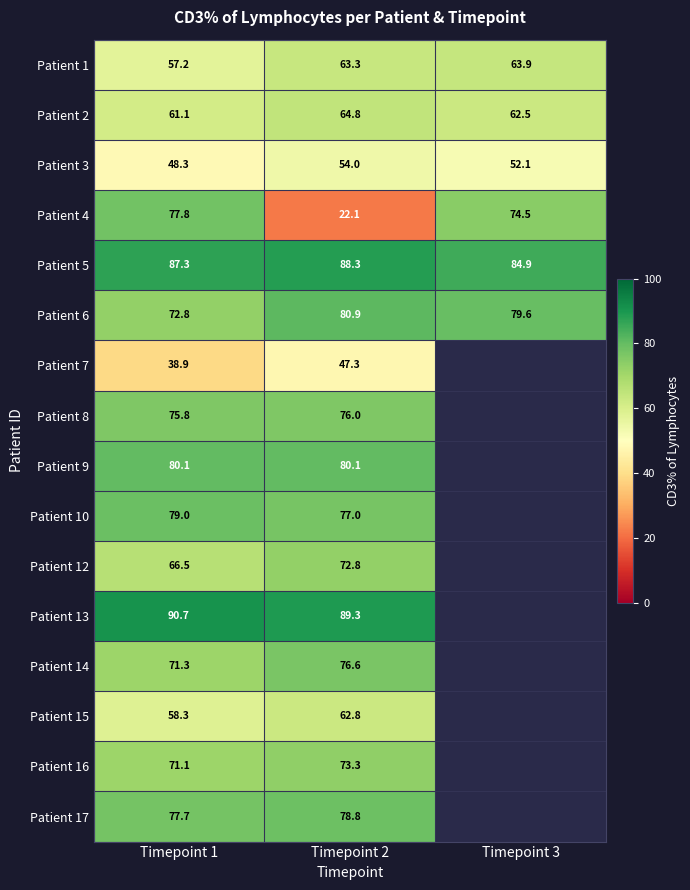

Rank the categories by Patient 5 value from lowest to highest.

Timepoint 3, Timepoint 1, Timepoint 2